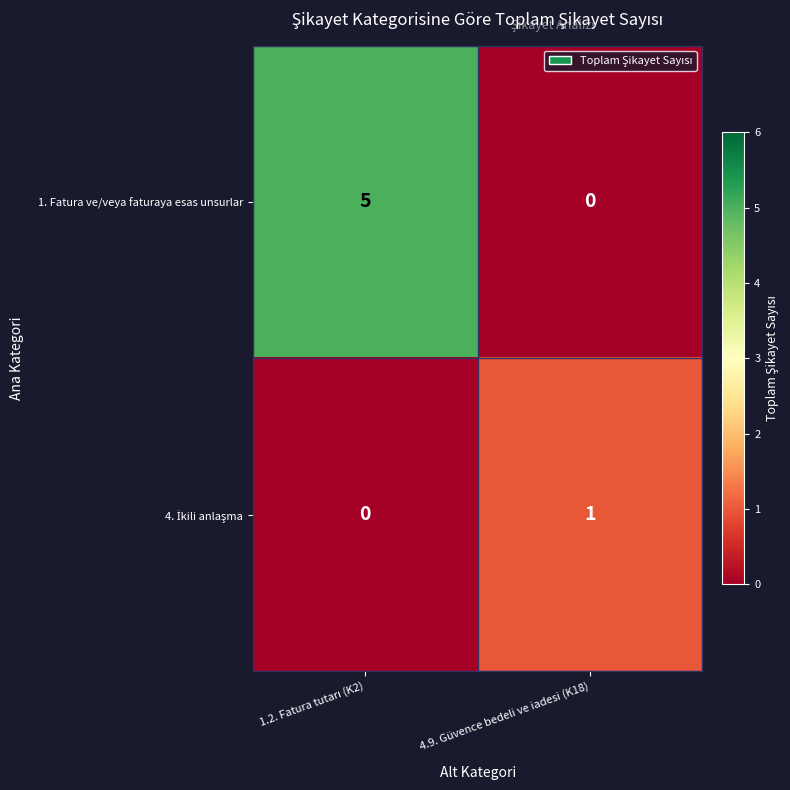

Which series has the largest total across all categories?

1. Fatura ve/veya faturaya esas unsurlar